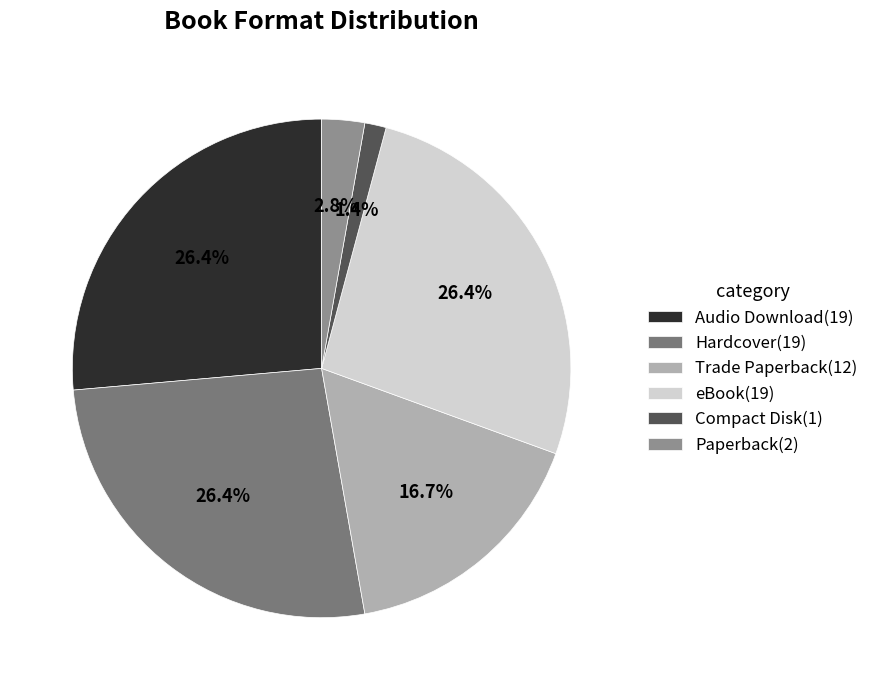

What percentage do eBook and Trade Paperback together represent?

43.1%